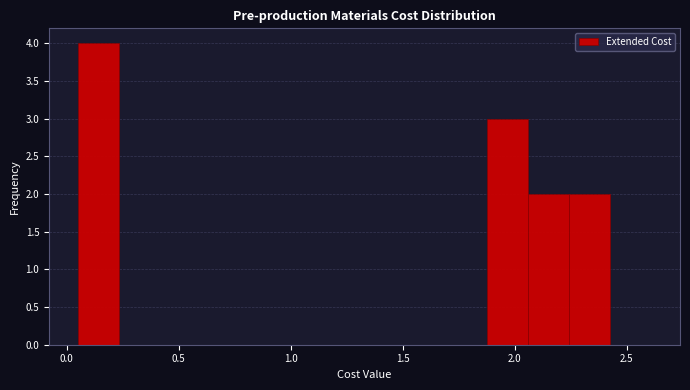

Read against the x-axis, roughly where is the centre of the tallest bar?

0.15